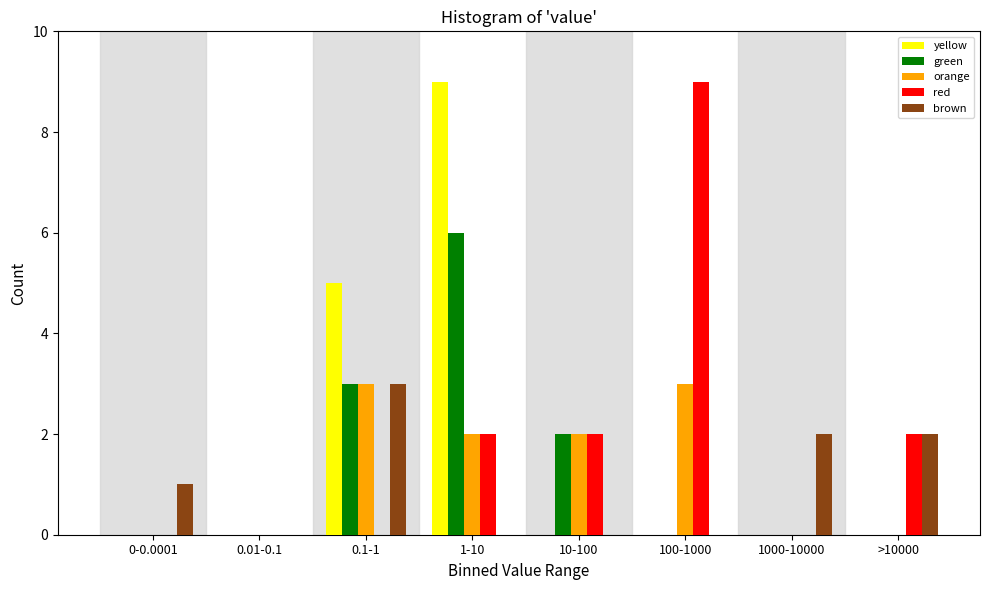

At which label does red reach its peak?

100-1000